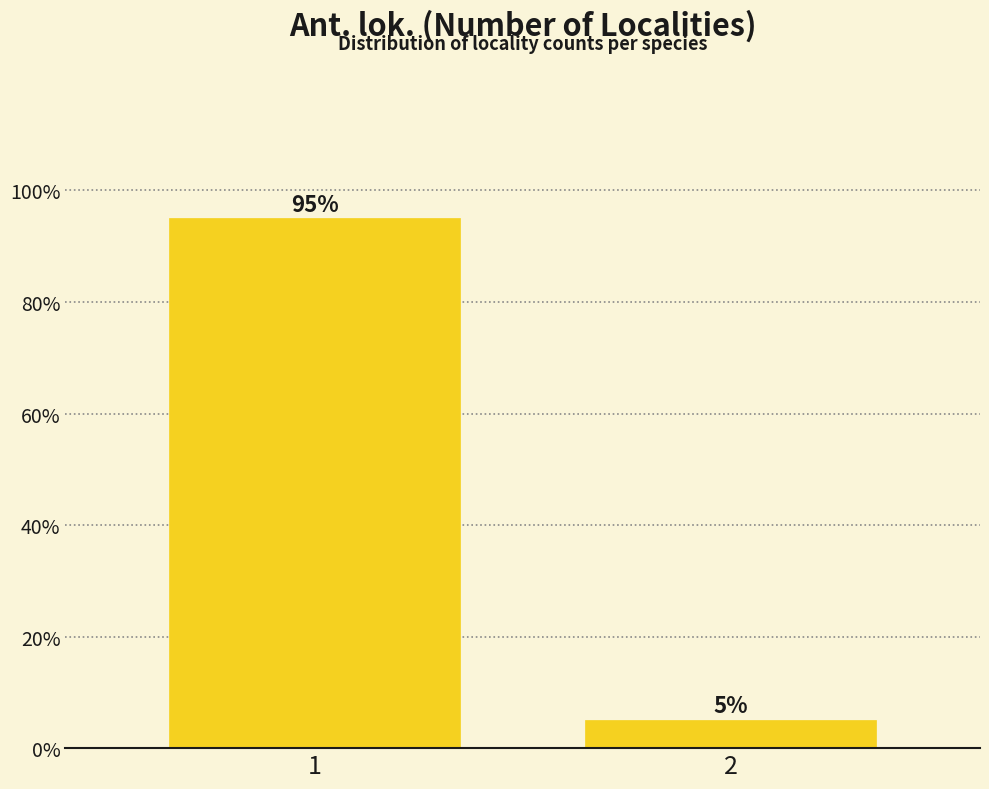

Reading right to left, extract all data points from this chart.

2=5	1=95